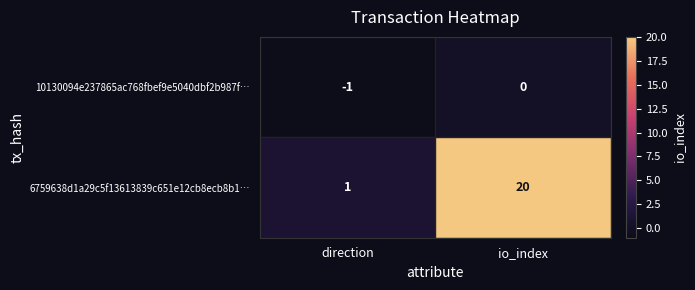

Reading left to right, transcribe all the data shown in this chart.

10130094e237865ac768fbef9e5040dbf2b987f…: direction=-1	io_index=0
6759638d1a29c5f13613839c651e12cb8ecb8b1…: direction=1	io_index=20